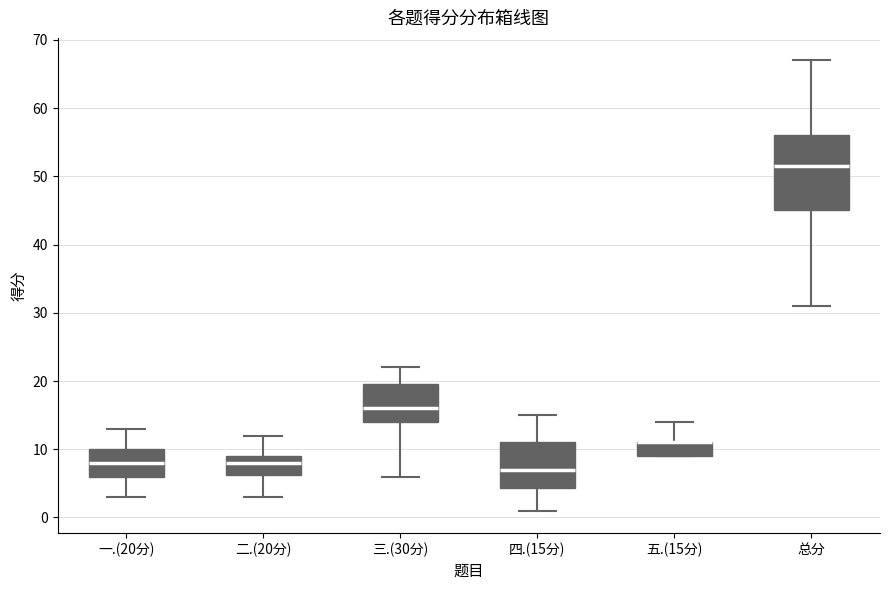

Reading left to right, transcribe this box plot: for each box, give where its median line is, the range the box spans, and where its two whiskers end, as read against the y-axis. The values are not printed on the chart, so give them approximately, as read against the axis.

一.(20分): median 8, box 6 to 10, whiskers 3 to 13
二.(20分): median 8, box 6 to 9, whiskers 3 to 12
三.(30分): median 16, box 14 to 20, whiskers 6 to 22
四.(15分): median 7, box 4 to 11, whiskers 1 to 15
五.(15分): median 11 (drawn on the box's upper edge), box 9 to 11, whiskers 9 to 14
总分: median 52, box 45 to 56, whiskers 31 to 67